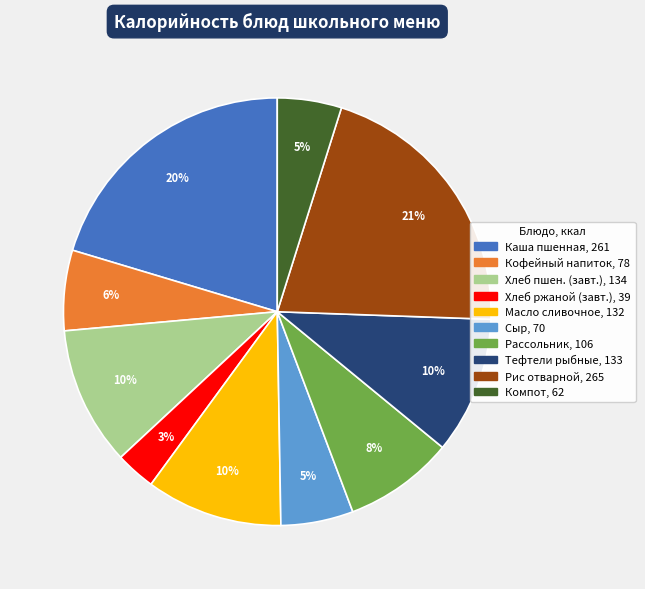

To the nearest percent, what is the average slice percentage?

10%